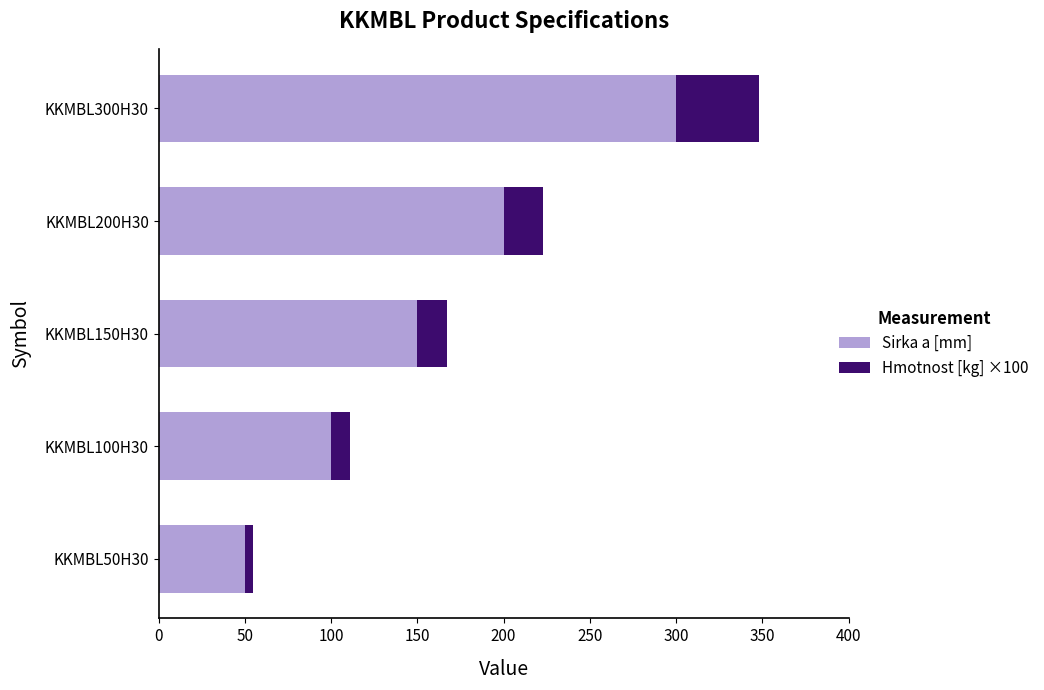

At which category is the sum across all series the highest?

KKMBL300H30